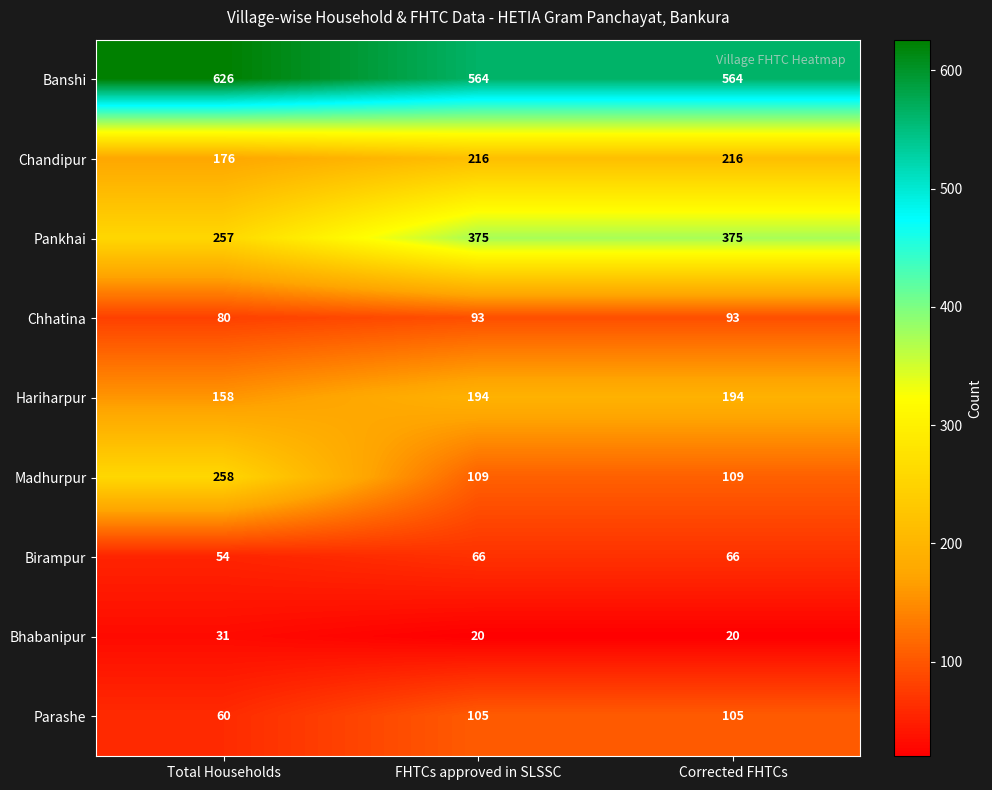

True or false: Madhurpur has a value of 109 at Corrected FHTCs.

True